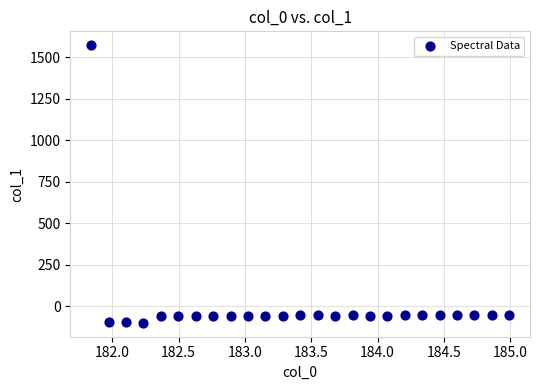

What is the range of X values (max minus min)?

3.1